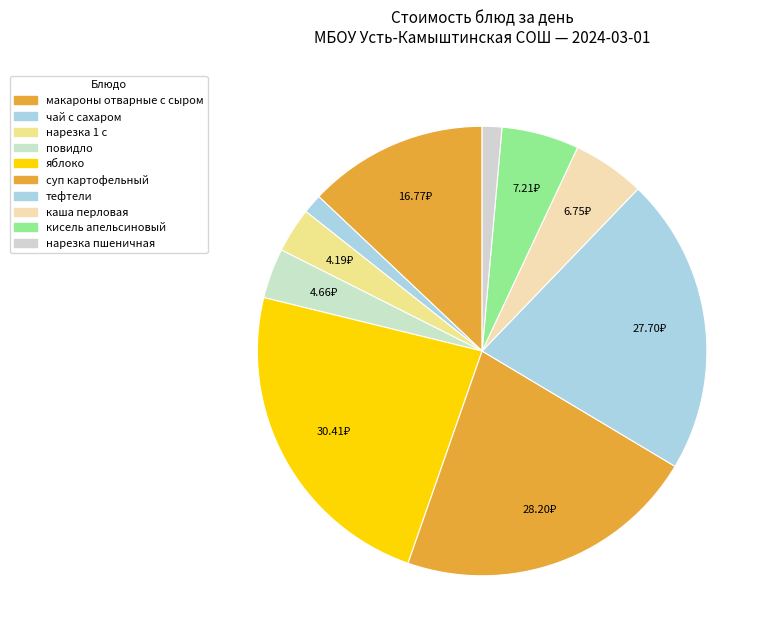

How many slices are in this pie chart?

10